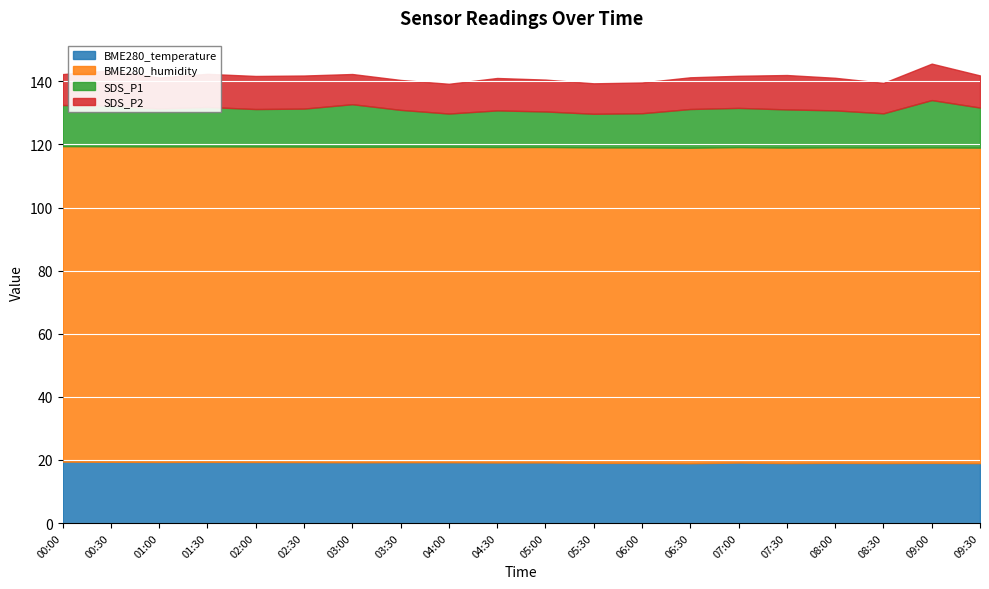

Reading right to left, what are all the values shown in this chart?

BME280_temperature: 19.0	19.1	19.0	19.1	19.0	19.1	19.0	19.0	19.1	19.2	19.2	19.3	19.3	19.2	19.3	19.3	19.4	19.4	19.4	19.5
BME280_humidity: 100.0	100.0	100.0	100.0	100.0	100.0	100.0	100.0	100.0	100.0	100.0	100.0	100.0	100.0	100.0	100.0	100.0	100.0	100.0	100.0
SDS_P1: 12.7	15.0	10.8	11.7	12.1	12.4	12.3	10.8	10.7	11.2	11.6	10.5	11.7	13.5	12.1	11.9	12.5	12.1	12.9	13.0
SDS_P2: 10.2	11.6	9.7	10.3	10.9	10.2	10.1	9.8	9.7	10.1	10.3	9.4	9.5	9.6	10.5	10.5	10.5	9.8	11.2	9.8